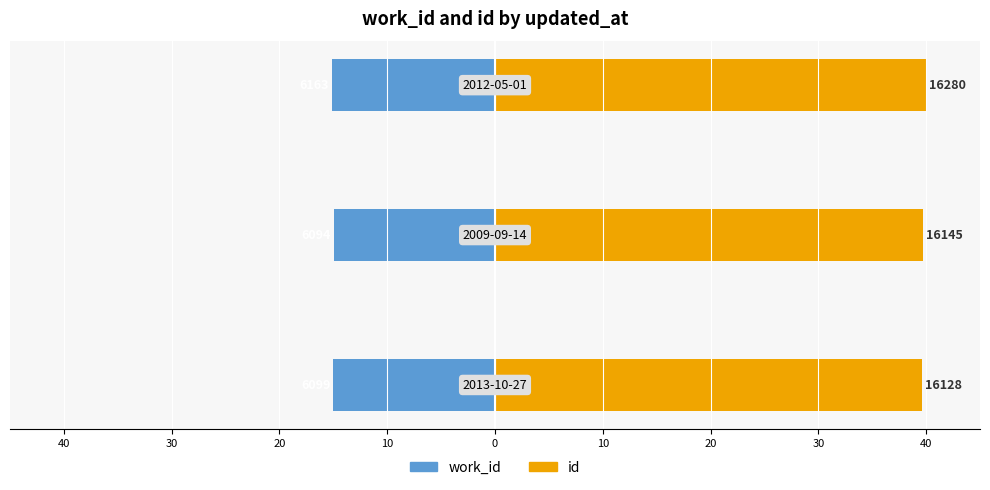

Which series has the largest total across all categories?

id